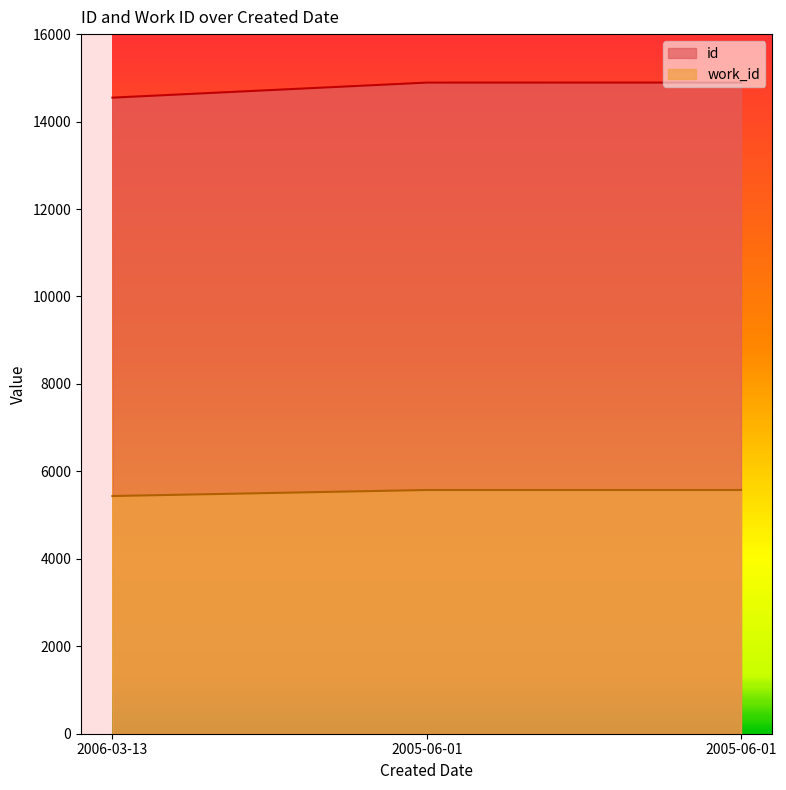

At 2005-06-01, list the series in order from smallest to largest.

work_id, id